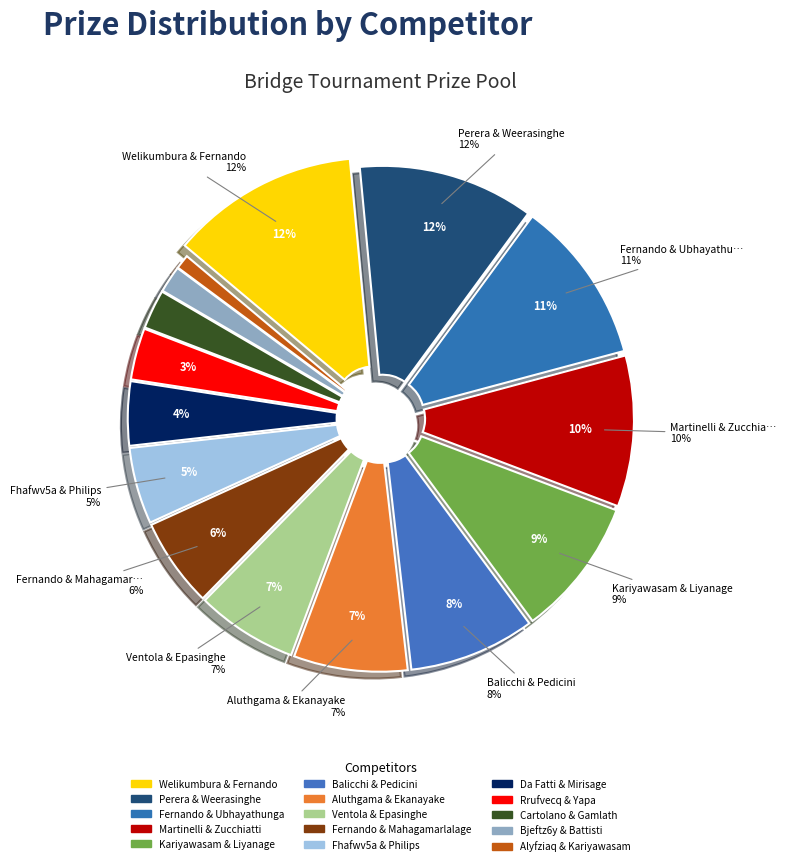

Is the sum of Rrufvecq & Yapa and Fernando & Ubhayathunga greater than half?

No